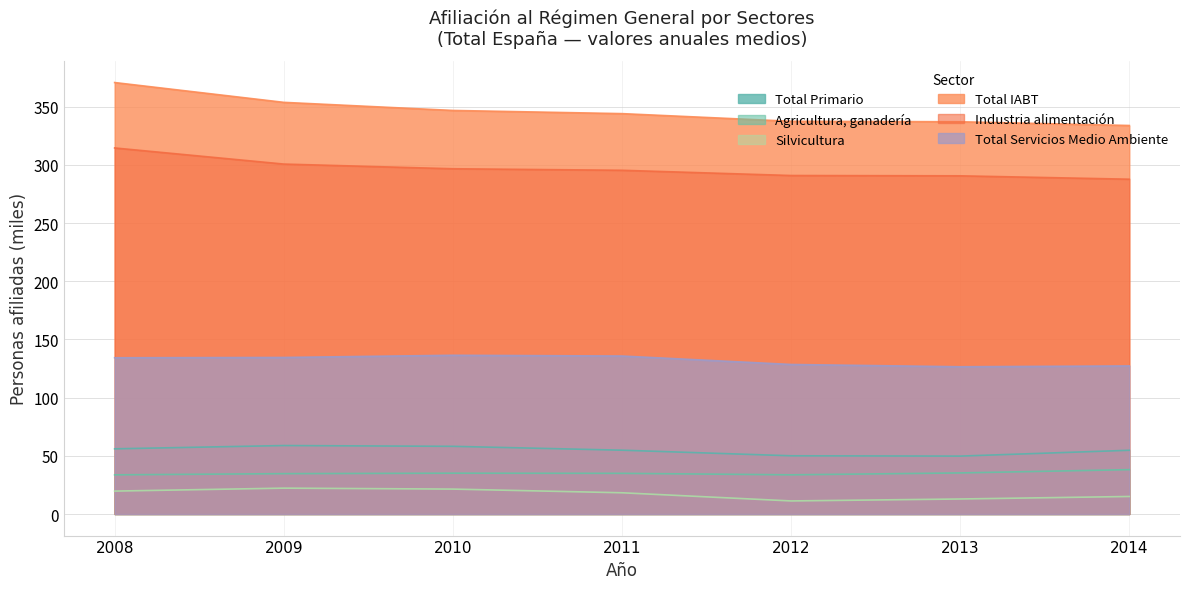

How many lines are shown in the chart?

6